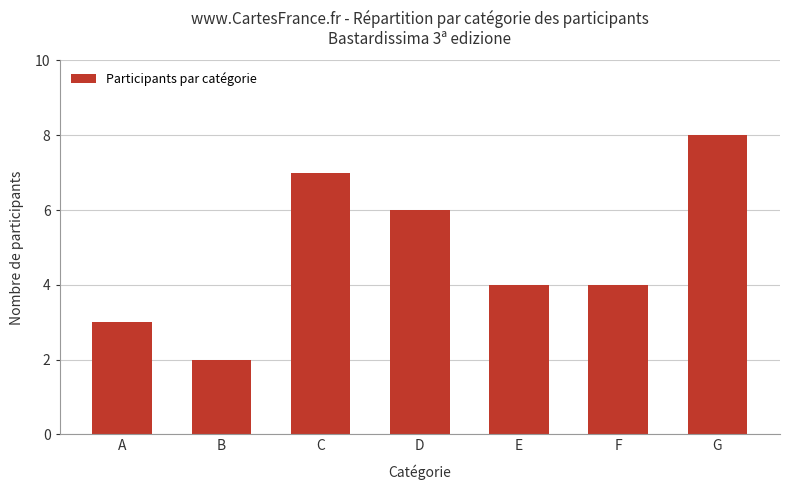

How many values are between 3 and 7?

5